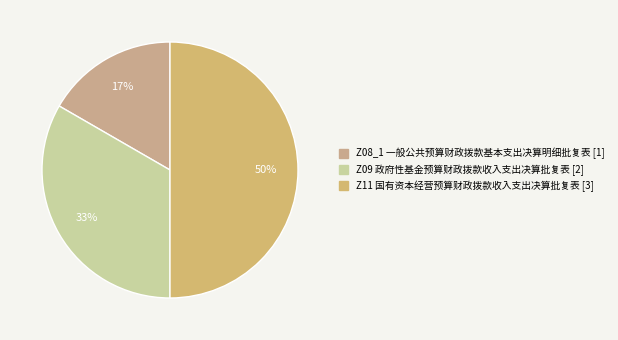

To the nearest percent, what is the combined percentage of Z11 国有资本经营预算财政拨款收入支出决算批复表 and Z09 政府性基金预算财政拨款收入支出决算批复表?

83%